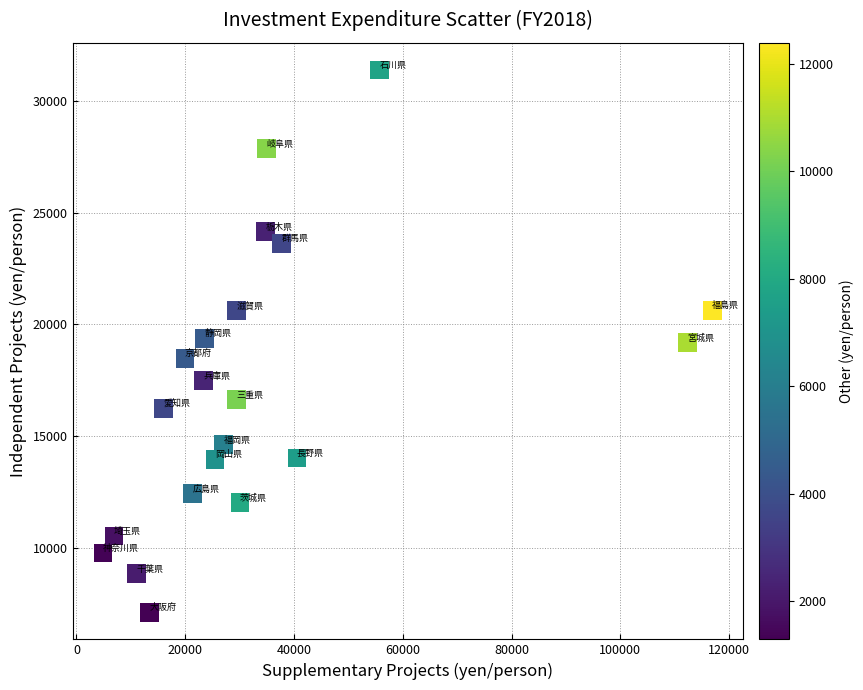

What is the range of Y values (max minus min)?

24291